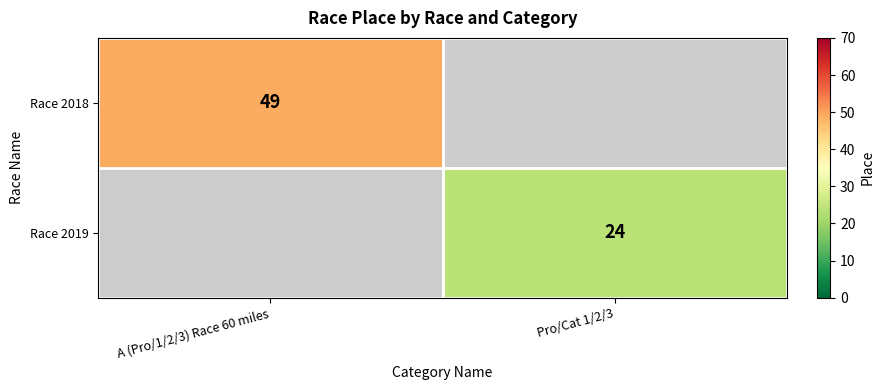

The value of Race 2019 at Pro/Cat 1/2/3 is 24. True or false?

True